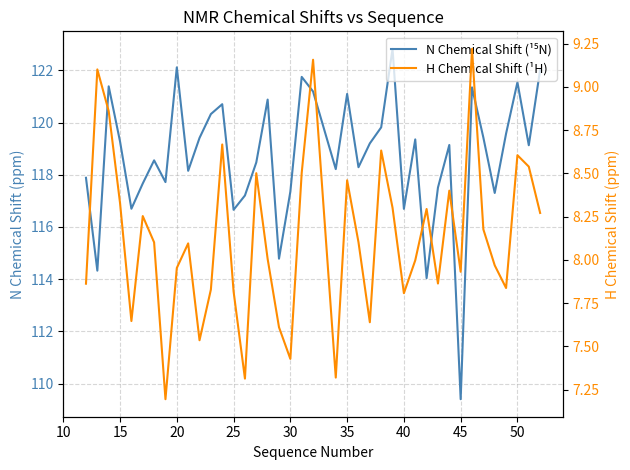

Does the chart have visible grid lines?

Yes